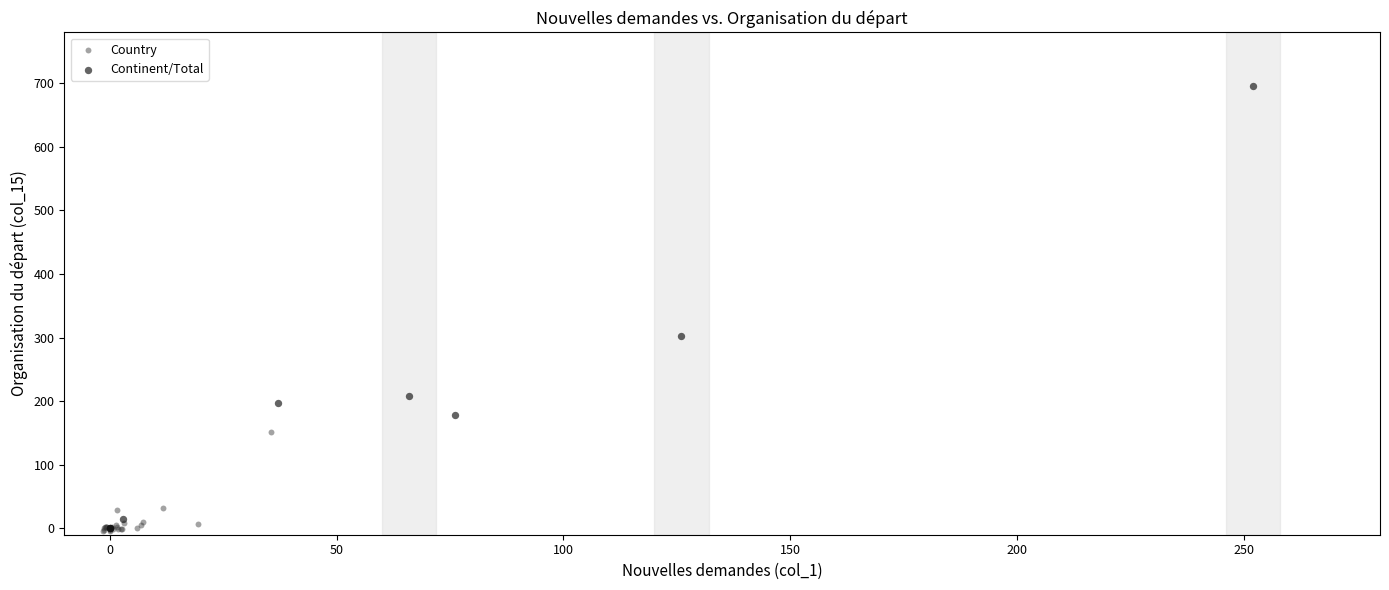

Which series contains the highest Y value?

Continent/Total